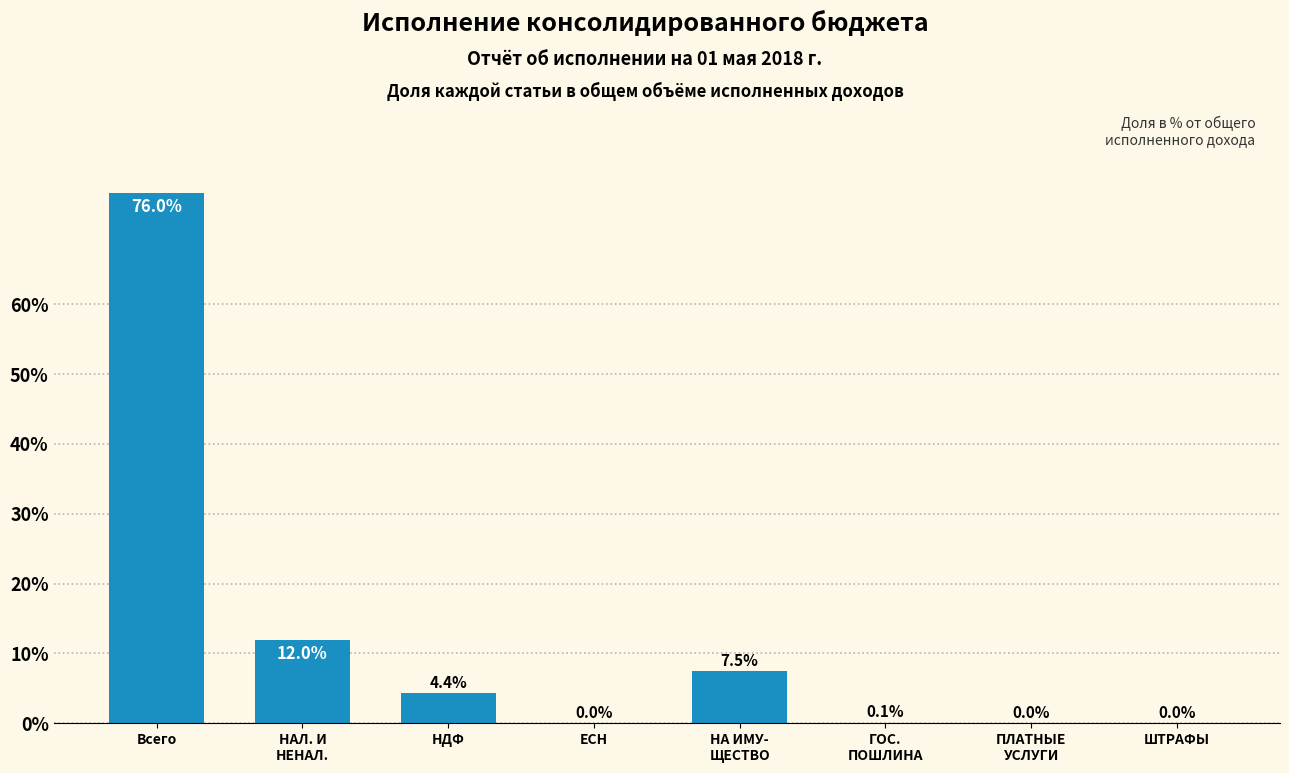

Which label corresponds to the largest value in the chart?

Всего